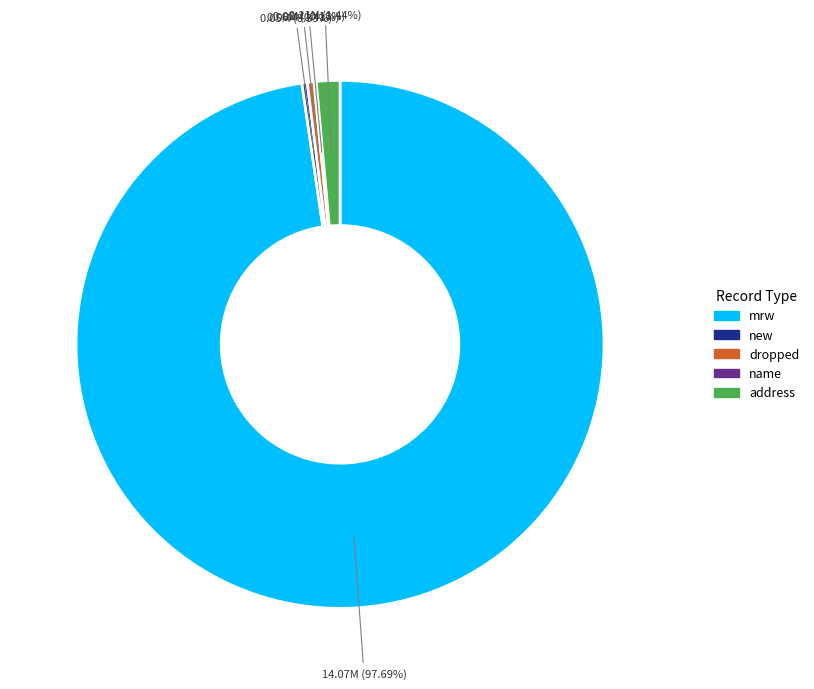

Which slice is the largest?

mrw